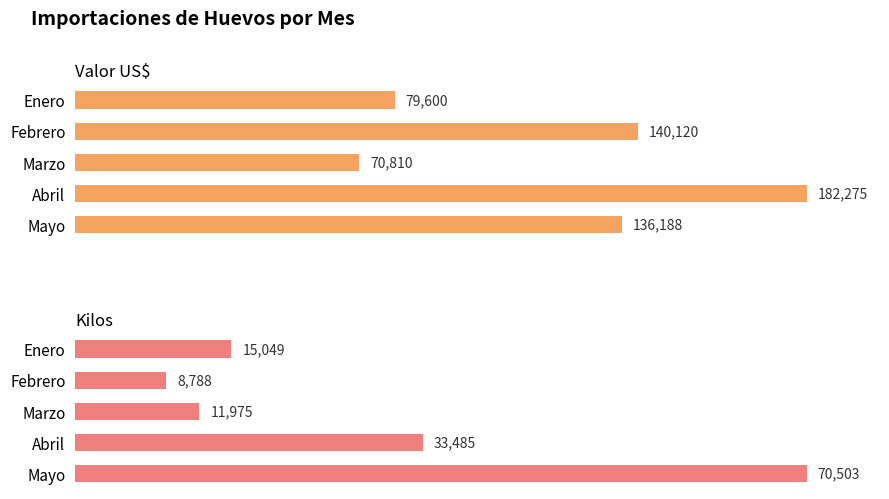

Between Marzo and Mayo, which series saw the biggest shift?

Kilos